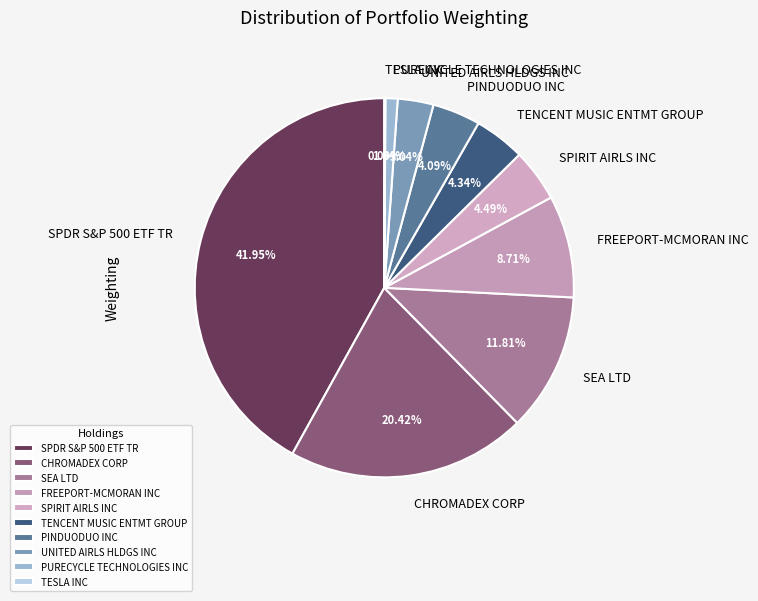

Is there a majority slice in this chart?

No